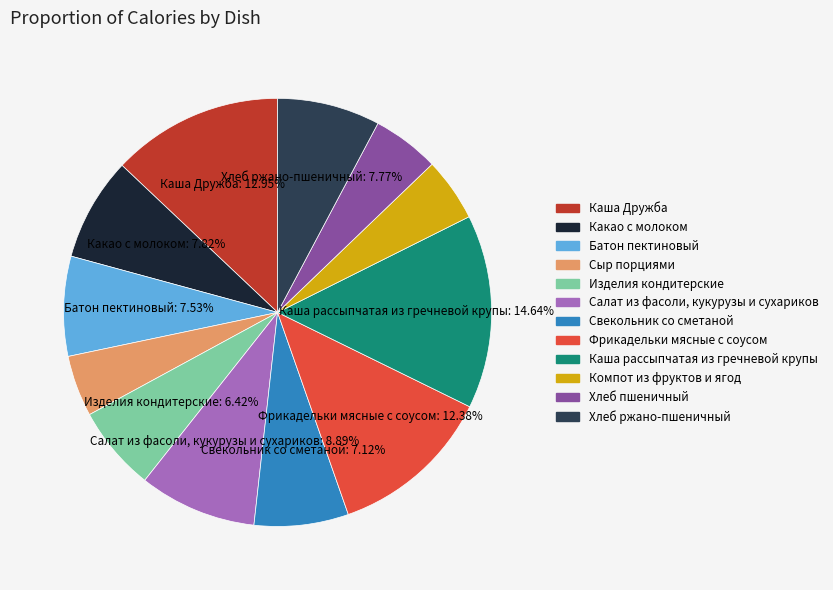

The Каша Дружба slice represents 22% of the pie. True or false?

False